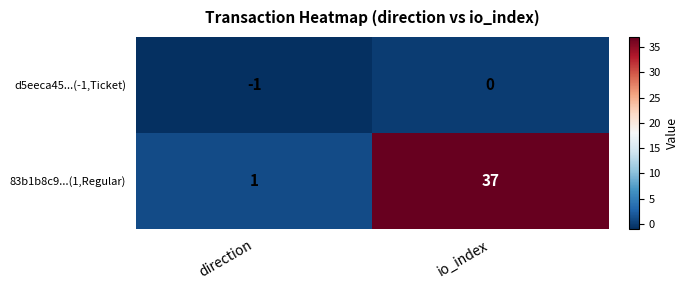

Which series has the widest spread of values?

83b1b8c9...(1,Regular)